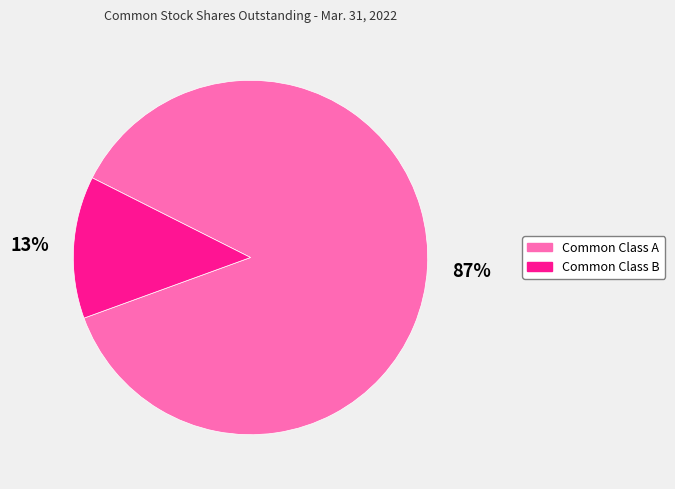

Does Common Class B represent more than half of the total?

No